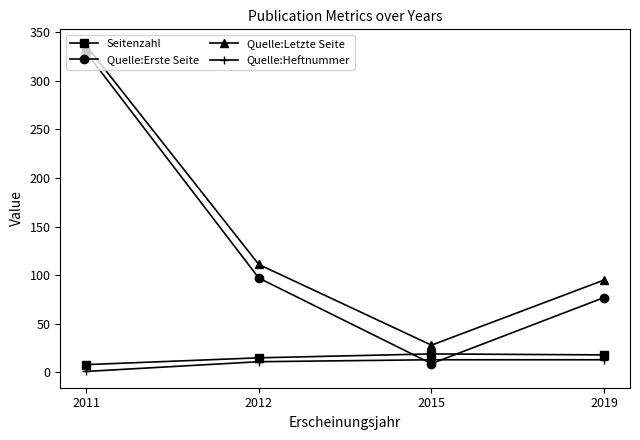

How many lines are shown in the chart?

4